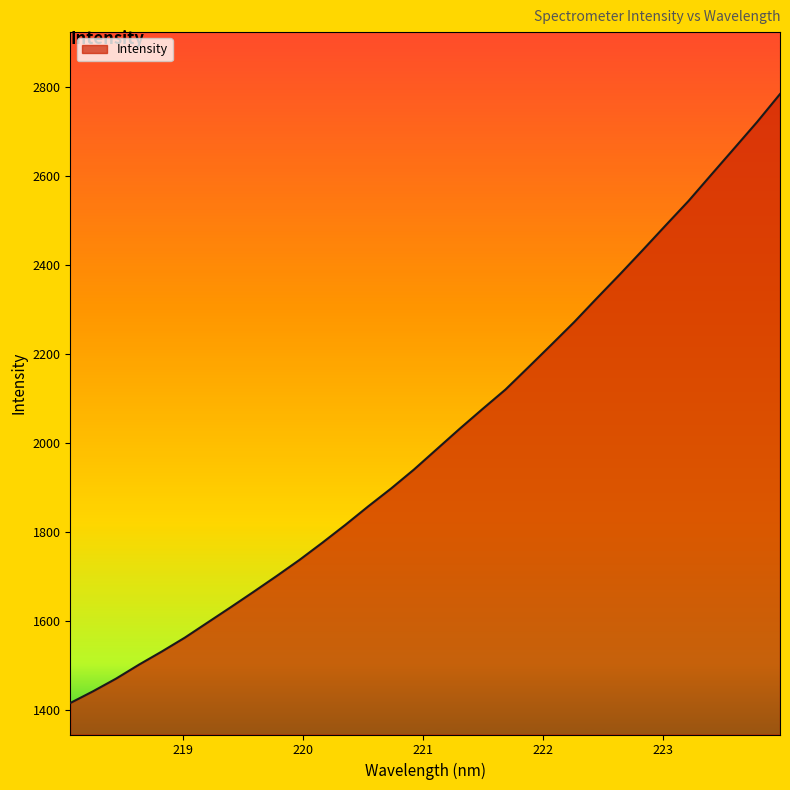

What is the difference between the maximum and minimum values?

1368.4